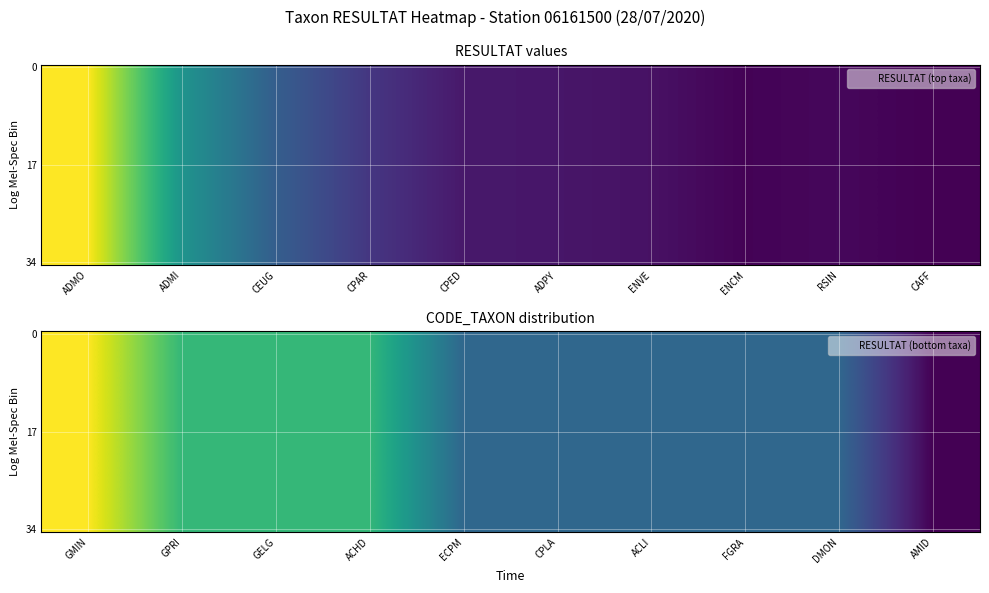

Between GELG and FGRA, which is larger?

GELG